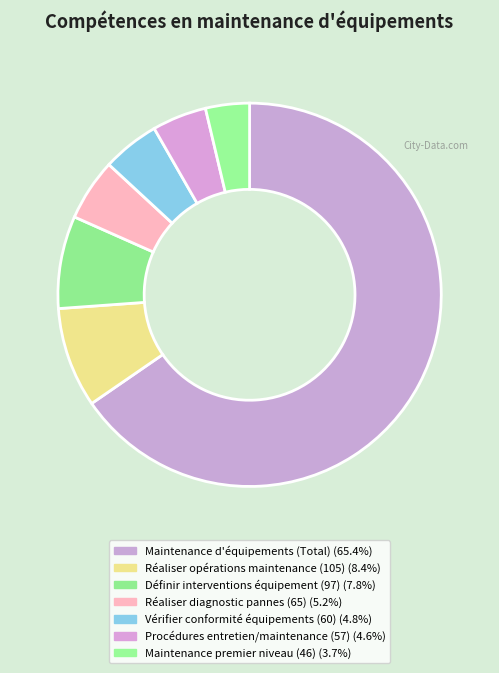

To the nearest percent, what is the average slice percentage?

14%